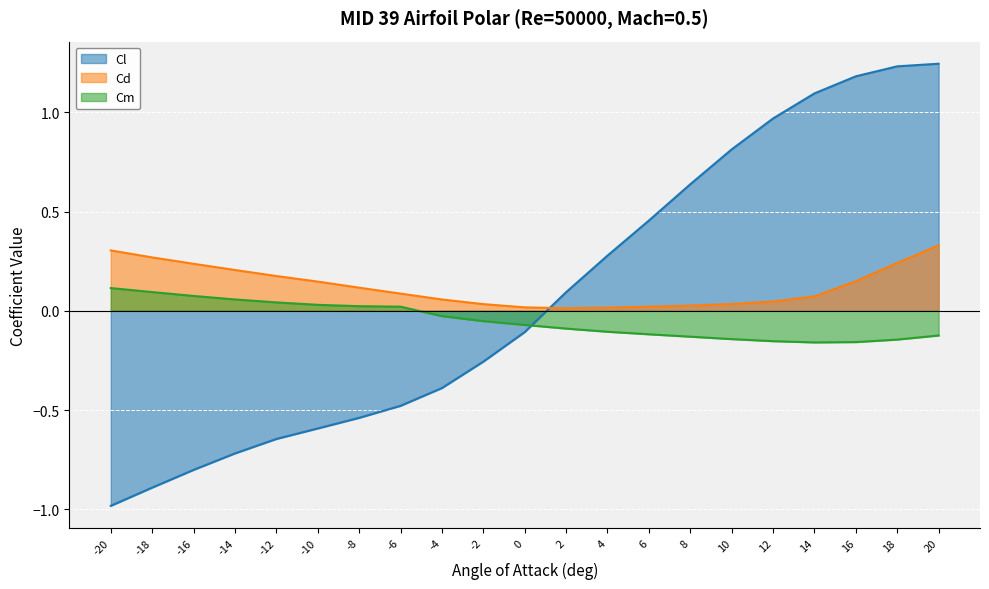

How many values in Cm are above zero?

8